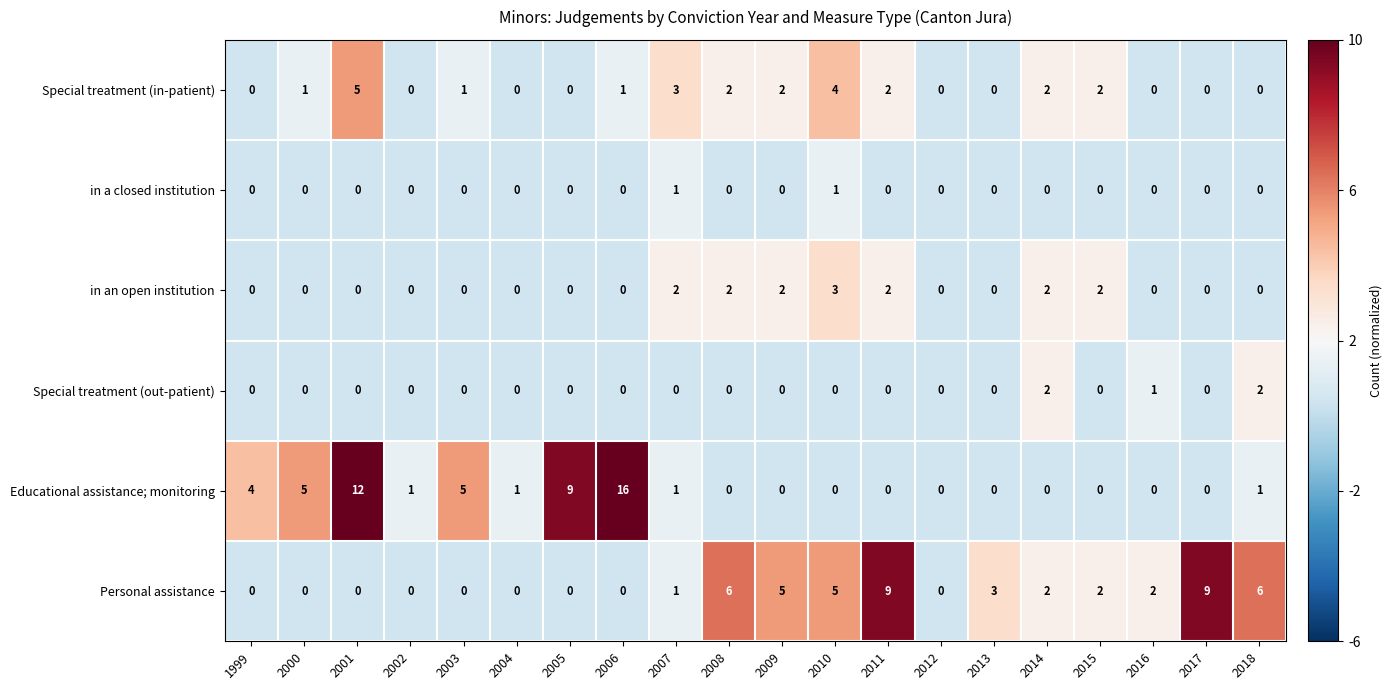

What is the difference between the maximum and second lowest values in the Personal assistance series?

9